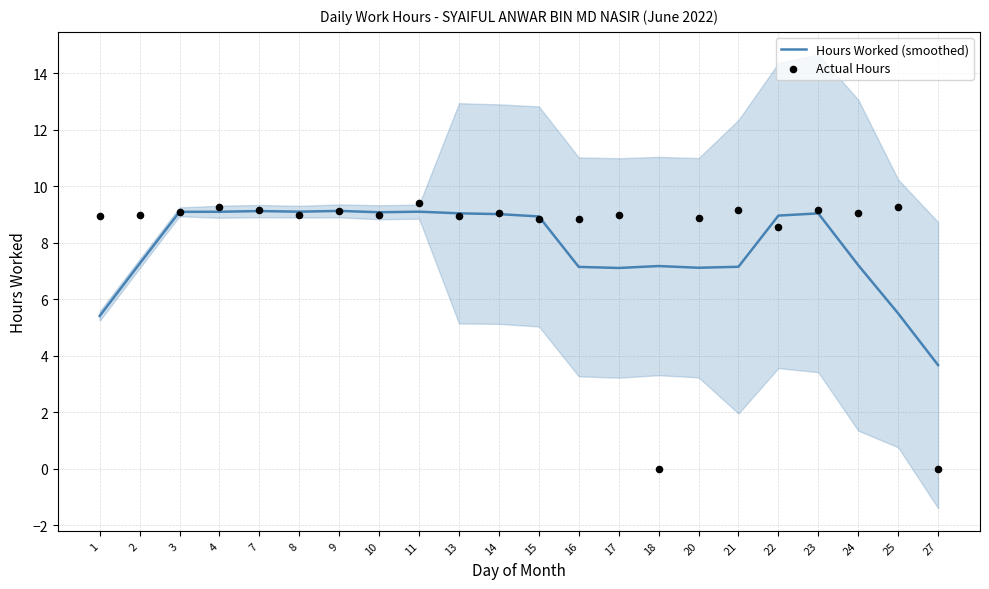

At which category is the sum across all series the highest?

11